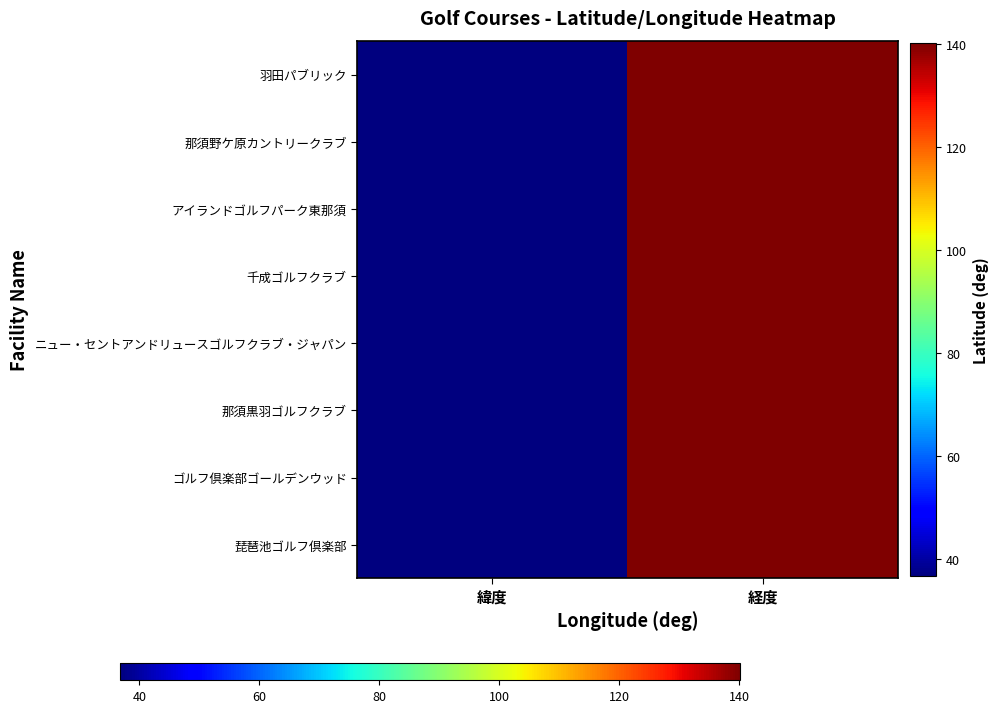

Reading left to right, list all the values displayed in this chart.

羽田パブリック: 緯度=36.9	経度=140.1
那須野ケ原カントリークラブ: 緯度=36.9	経度=140.1
アイランドゴルフパーク東那須: 緯度=36.8	経度=140.1
千成ゴルフクラブ: 緯度=36.8	経度=140.0
ニュー・セントアンドリュースゴルフクラブ・ジャパン: 緯度=36.8	経度=140.1
那須黒羽ゴルフクラブ: 緯度=36.9	経度=140.1
ゴルフ倶楽部ゴールデンウッド: 緯度=36.9	経度=140.2
琵琶池ゴルフ倶楽部: 緯度=36.8	経度=140.0